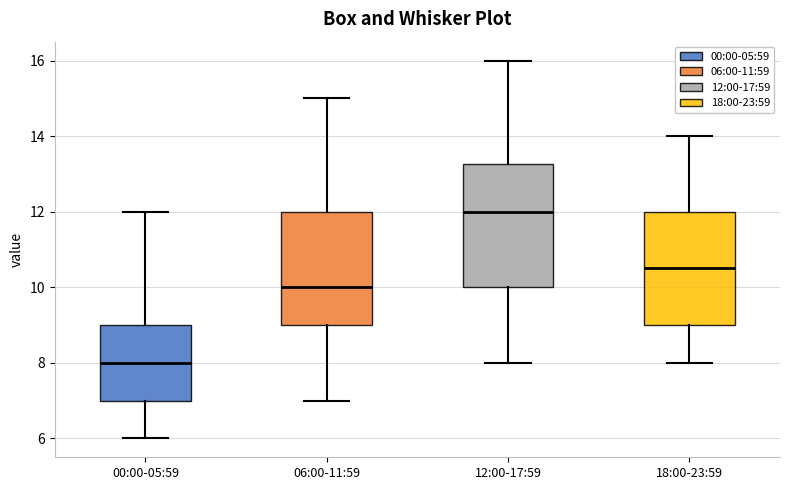

Which box is the tallest, from its lower edge to its upper edge?

12:00-17:59